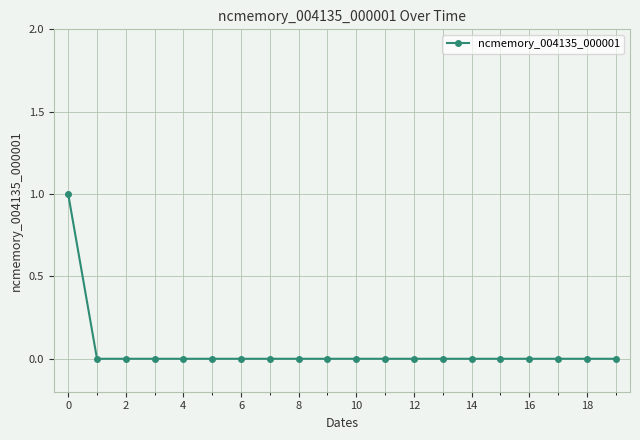

Reading right to left, transcribe all the data shown in this chart.

0	0	0	0	0	0	0	0	0	0	0	0	0	0	0	0	0	0	0	1